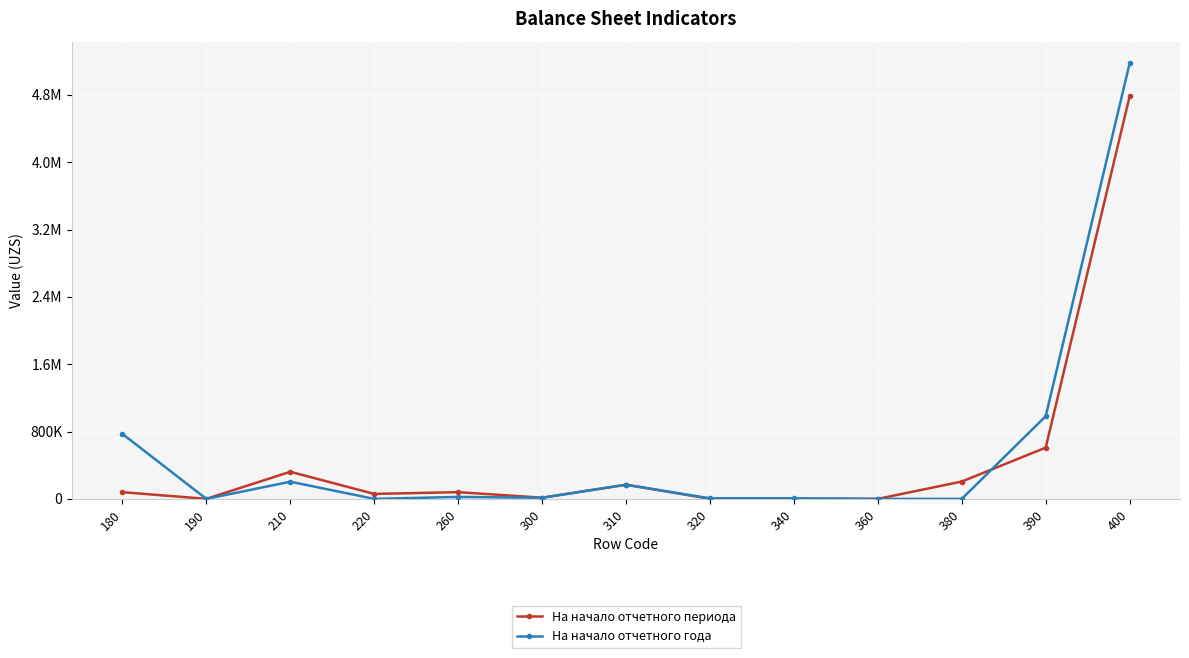

What are all the series names shown in the legend?

На начало отчетного периода, На начало отчетного года